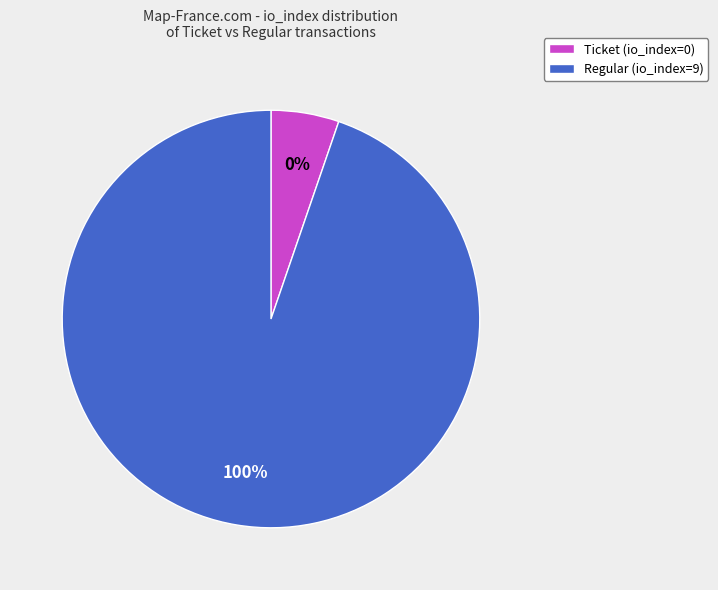

Count the number of slices in the pie.

2